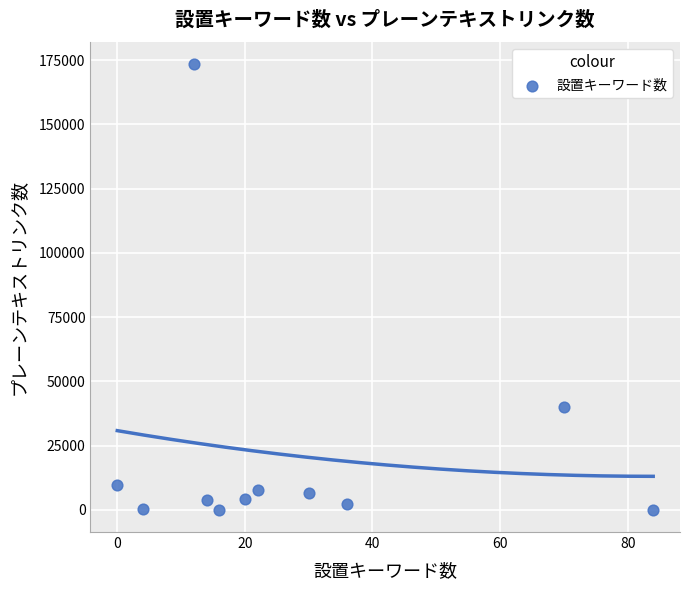

What Y value in the scatter plot is closest to 86691?

40075